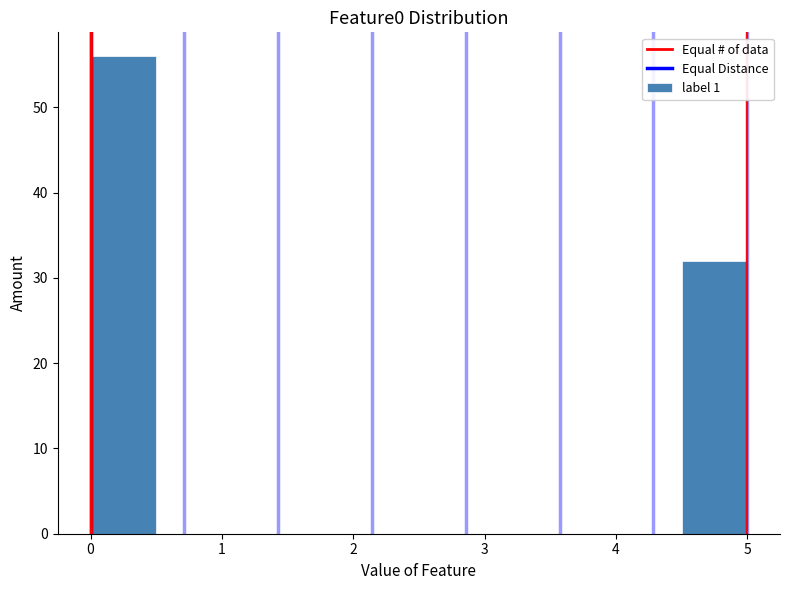

How tall is the bar that spans 4.5 to 5.0 on the x-axis? The values are not printed on the chart, so give them approximately, as read against the axis.

32